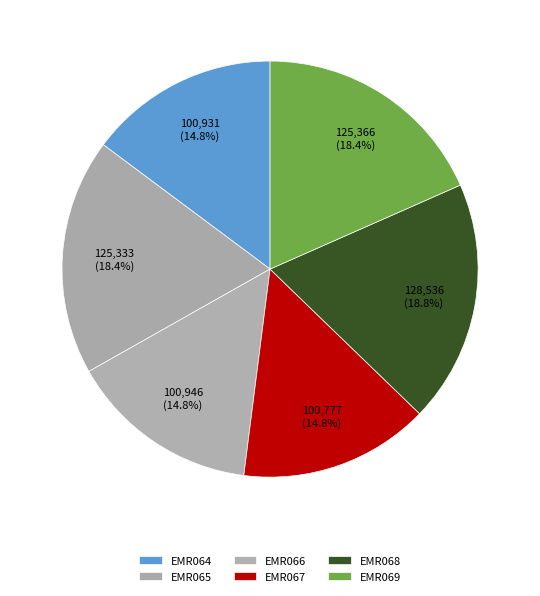

Rank the categories by value from highest to lowest.

EMR068, EMR069, EMR065, EMR066, EMR064, EMR067